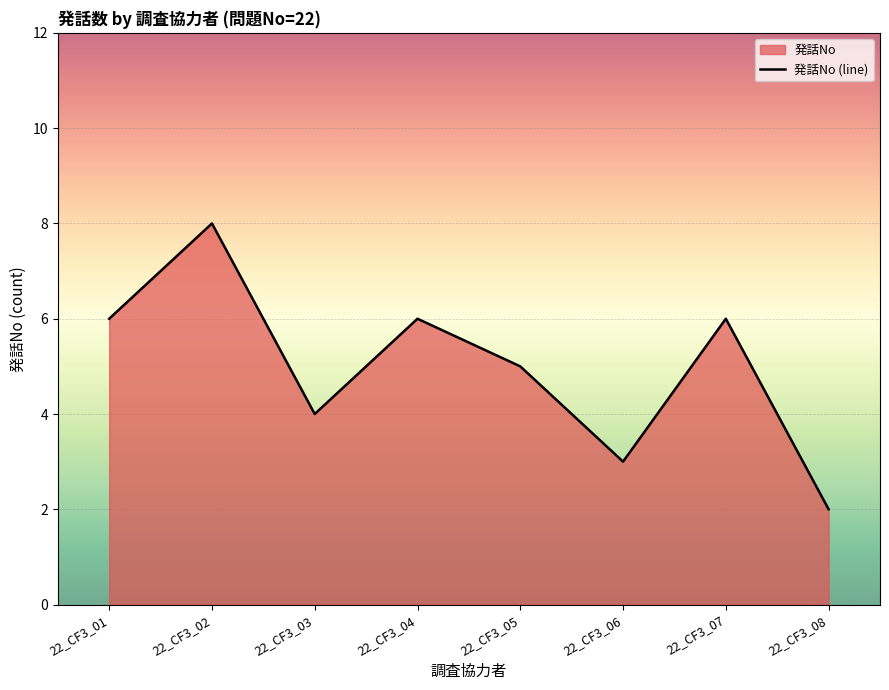

The value at 22_CF3_02 is 8. True or false?

True